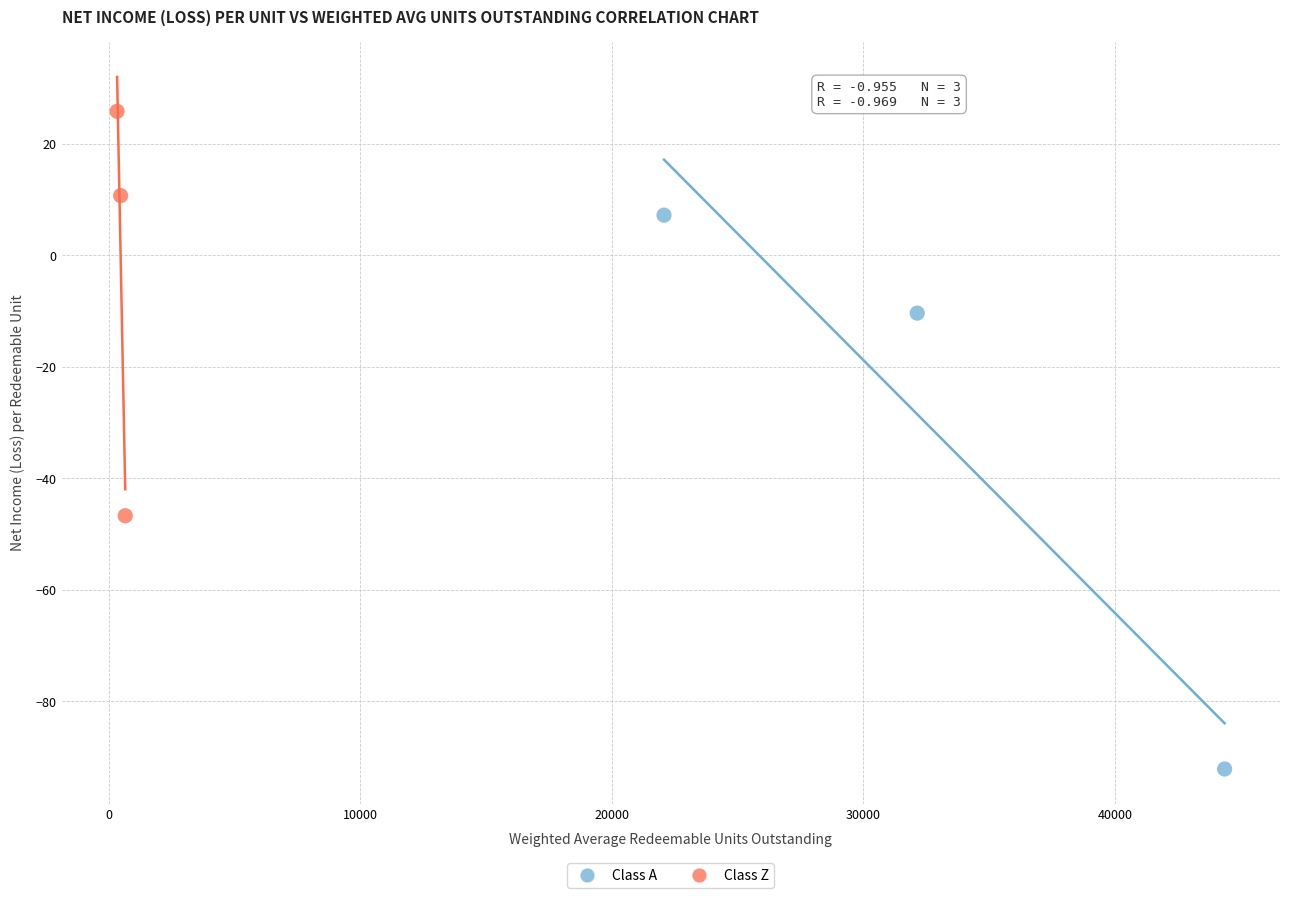

Which series reaches the maximum Y coordinate?

Class Z